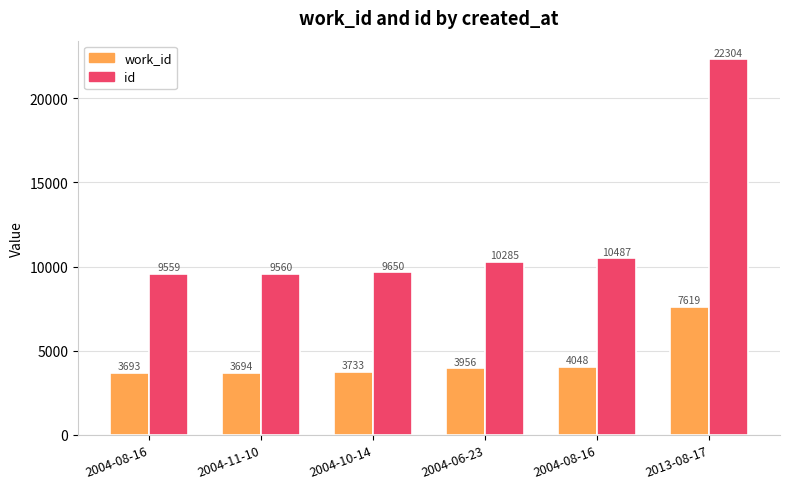

True or false: work_id has a value of 3694 at 2004-11-10.

True